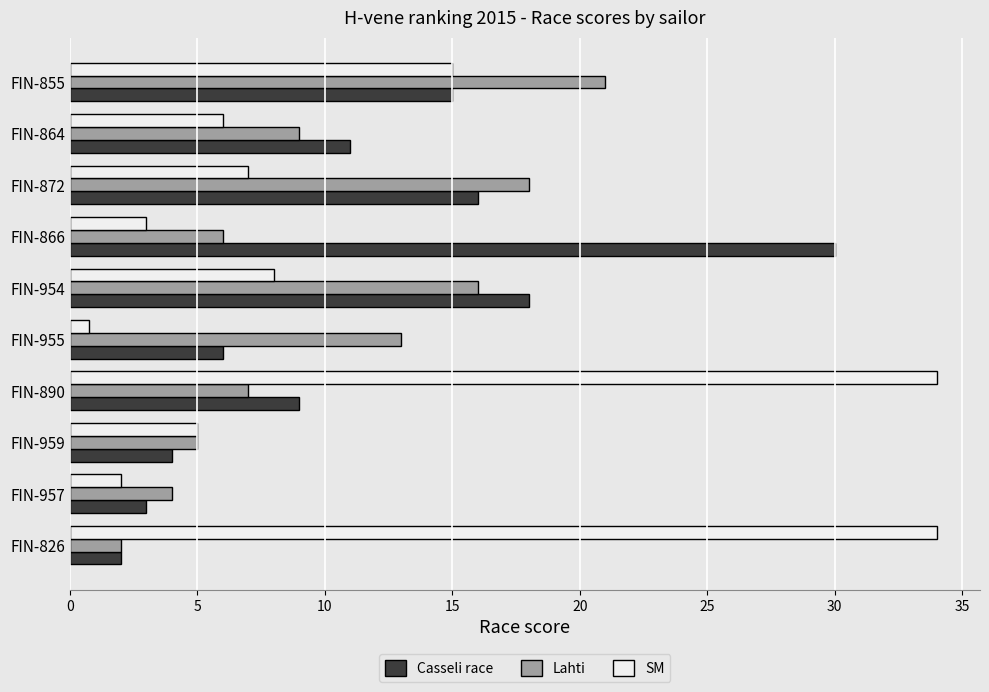

How many data points in Lahti are less than 9?

5